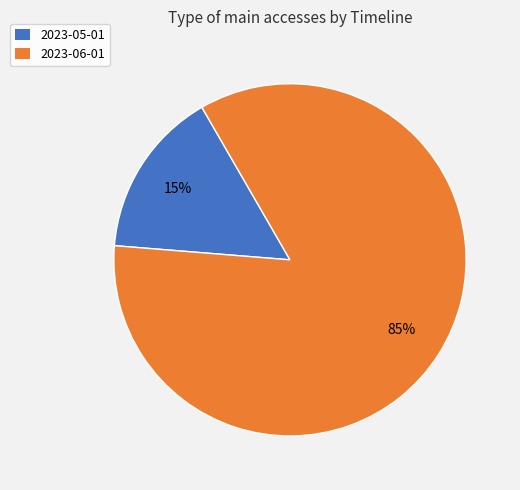

How many segments does this pie chart have?

2